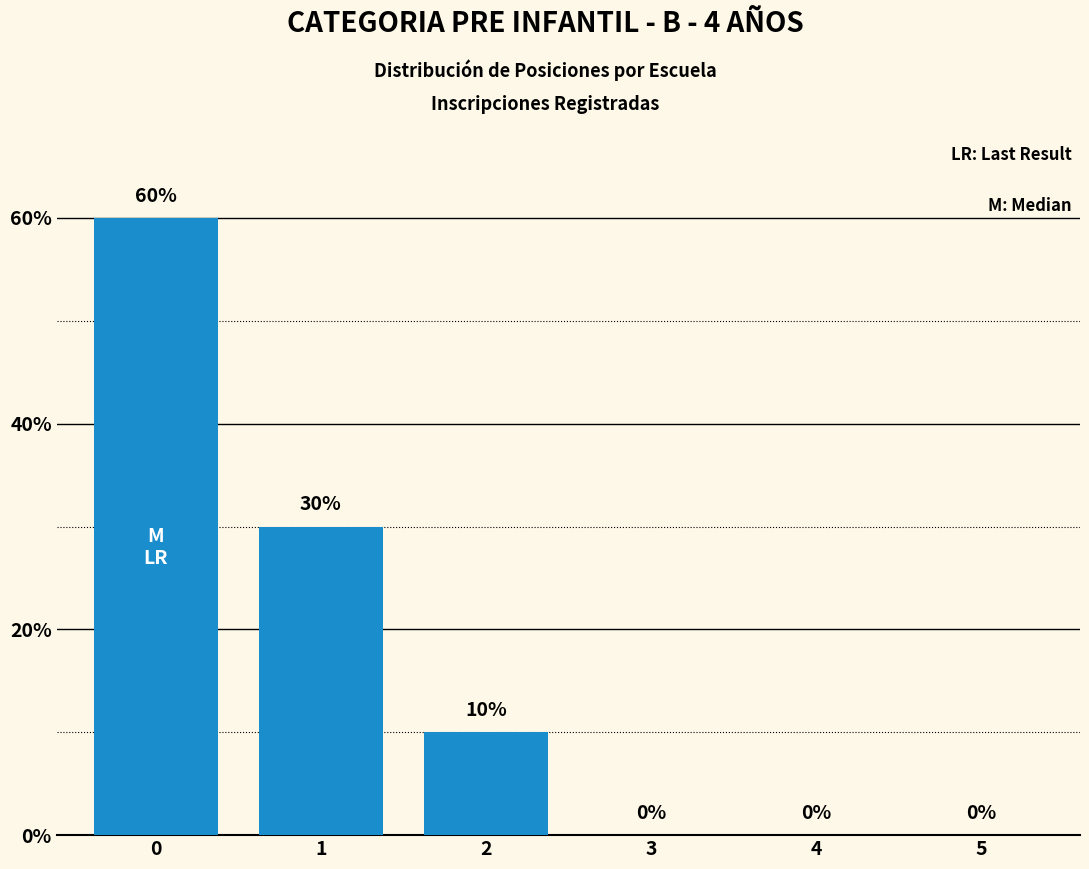

Reading left to right, extract all data points from this chart.

60	30	10	0	0	0